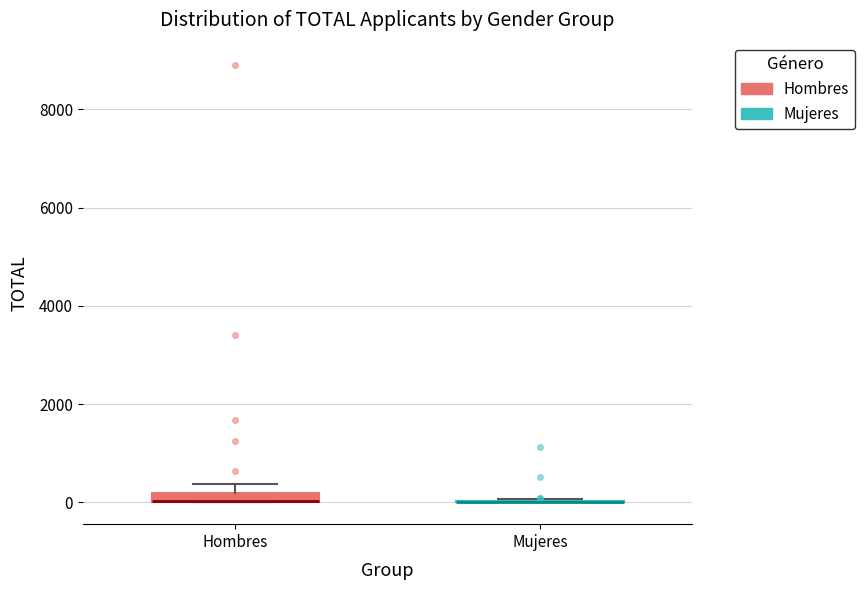

Where is the lower edge of the box for Hombres on the y-axis? The values are not printed on the chart, so give them approximately, as read against the axis.

0